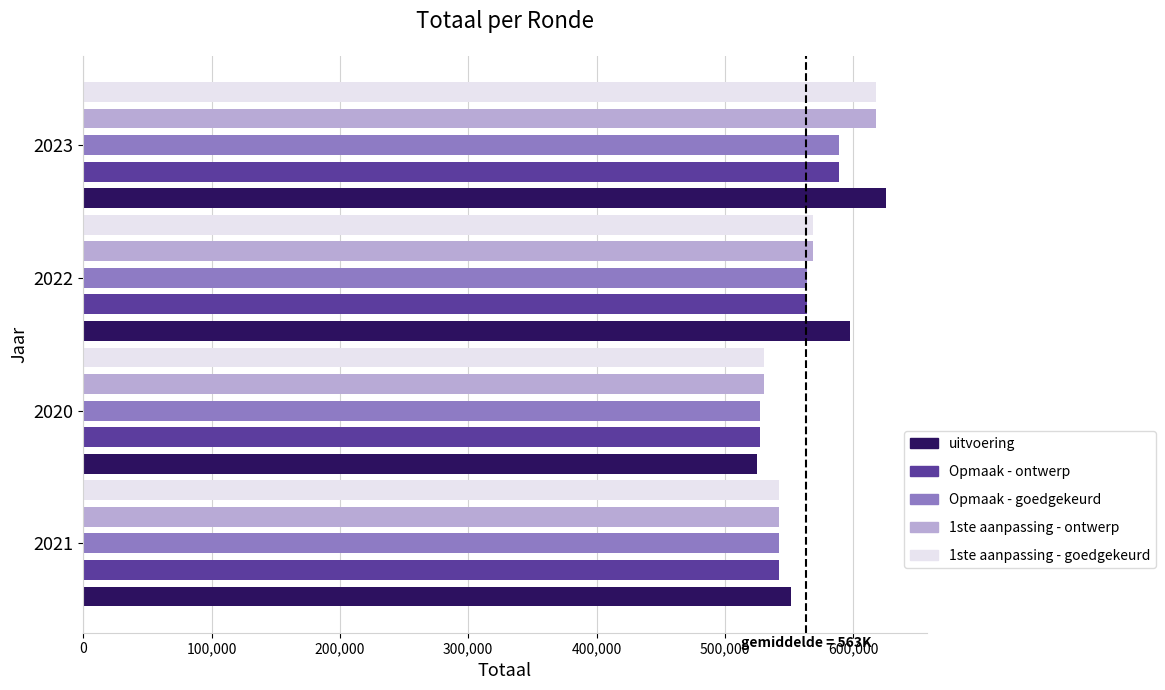

At which category is the sum across all series the highest?

2023